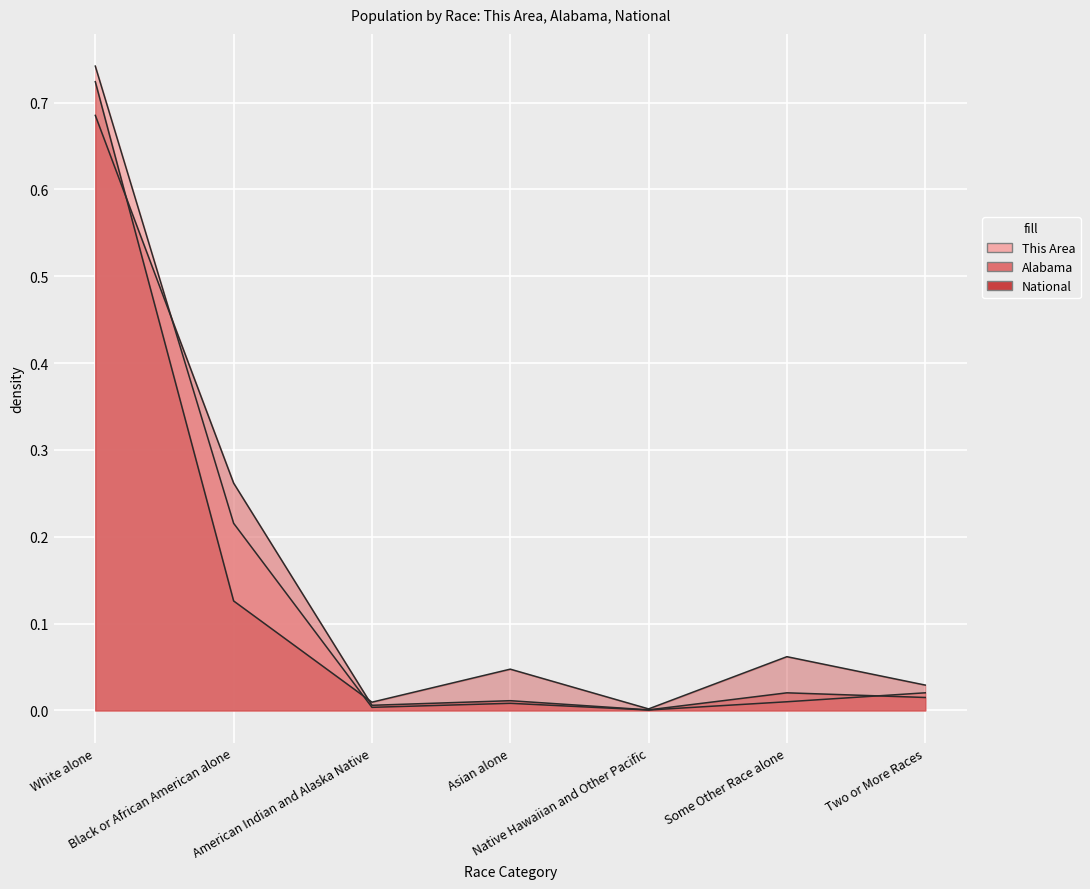

What is the highest value of the This Area series?

0.7